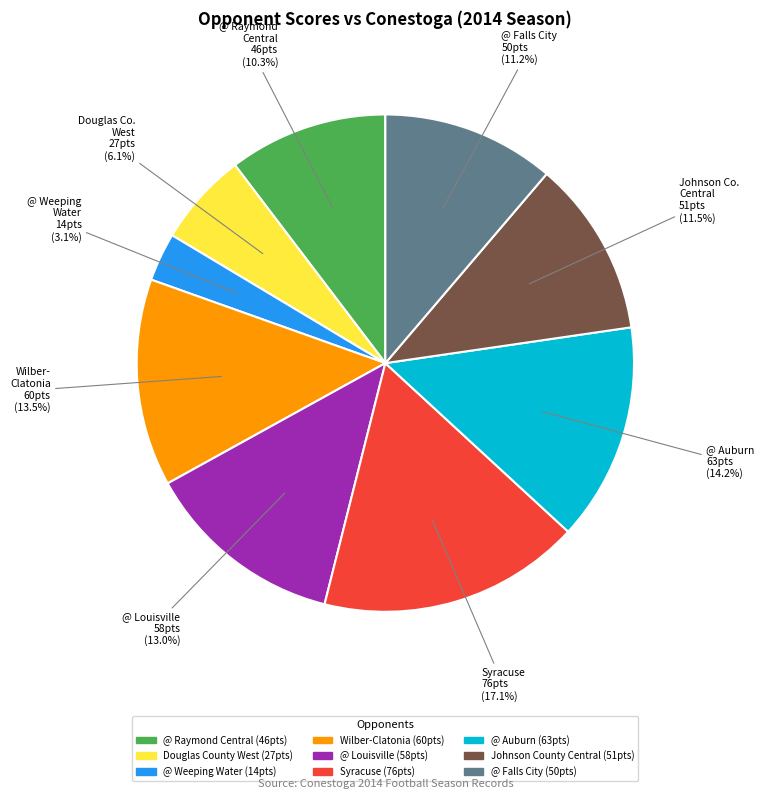

What is the total percentage of @ Raymond Central and Johnson County Central?

21.8%